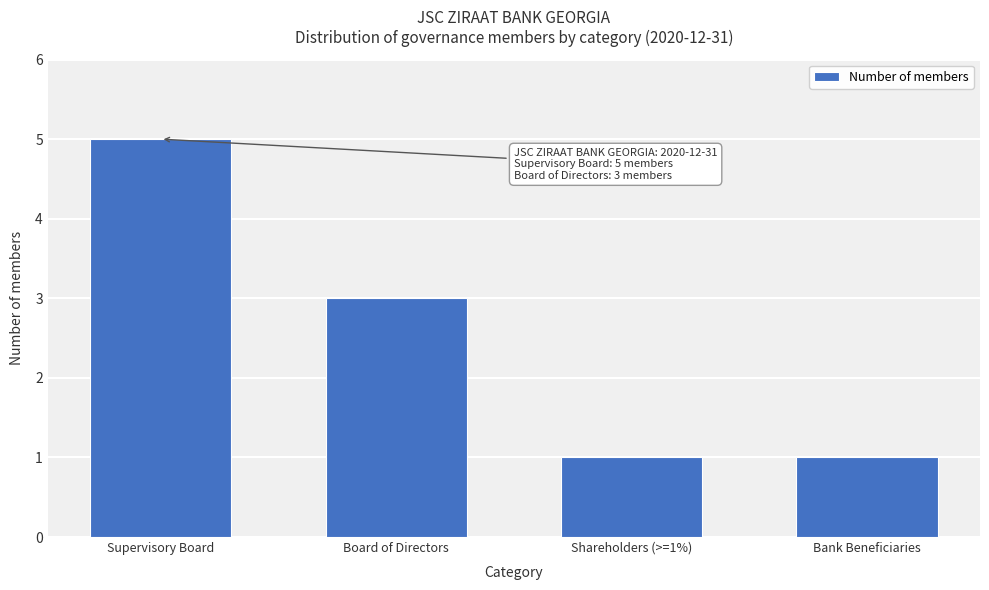

Reading left to right, extract all data points from this chart.

5	3	1	1